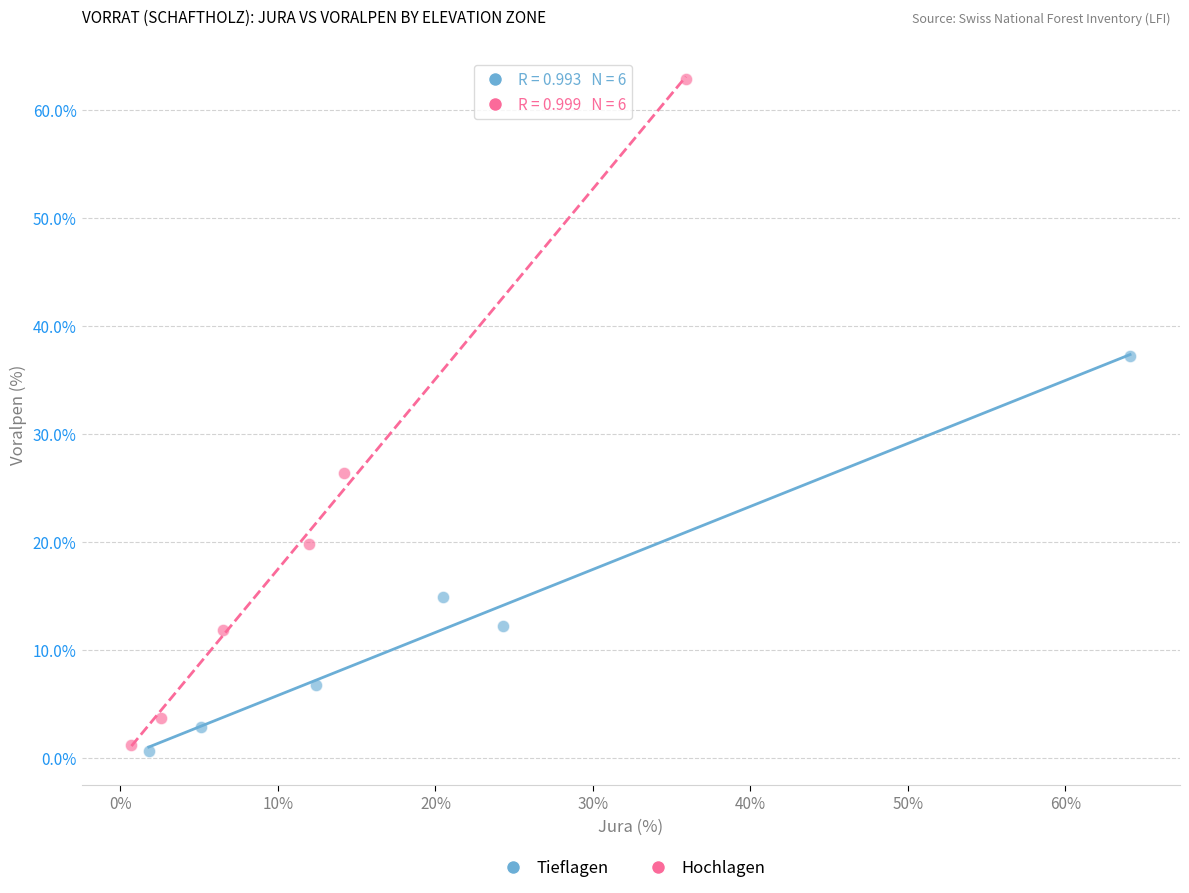

Which series reaches the maximum Y coordinate?

Hochlagen